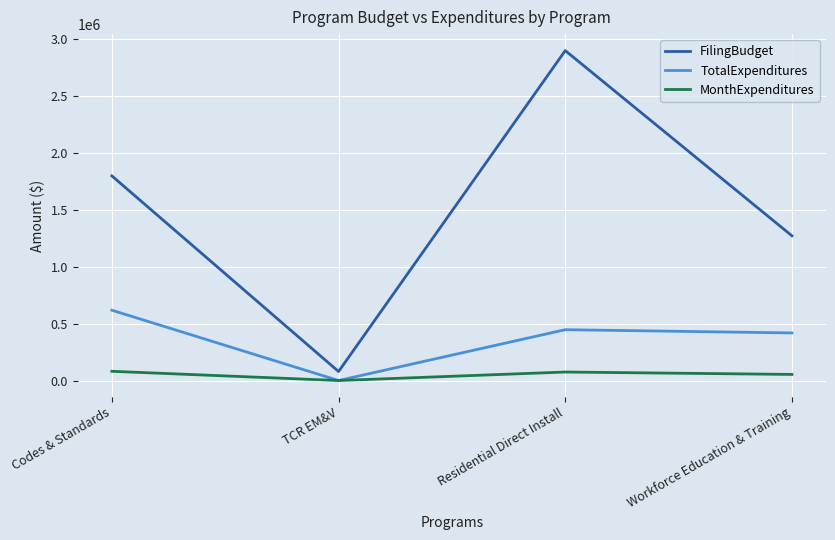

Is the value of FilingBudget at Residential Direct Install greater than the value of TotalExpenditures at TCR EM&V?

Yes